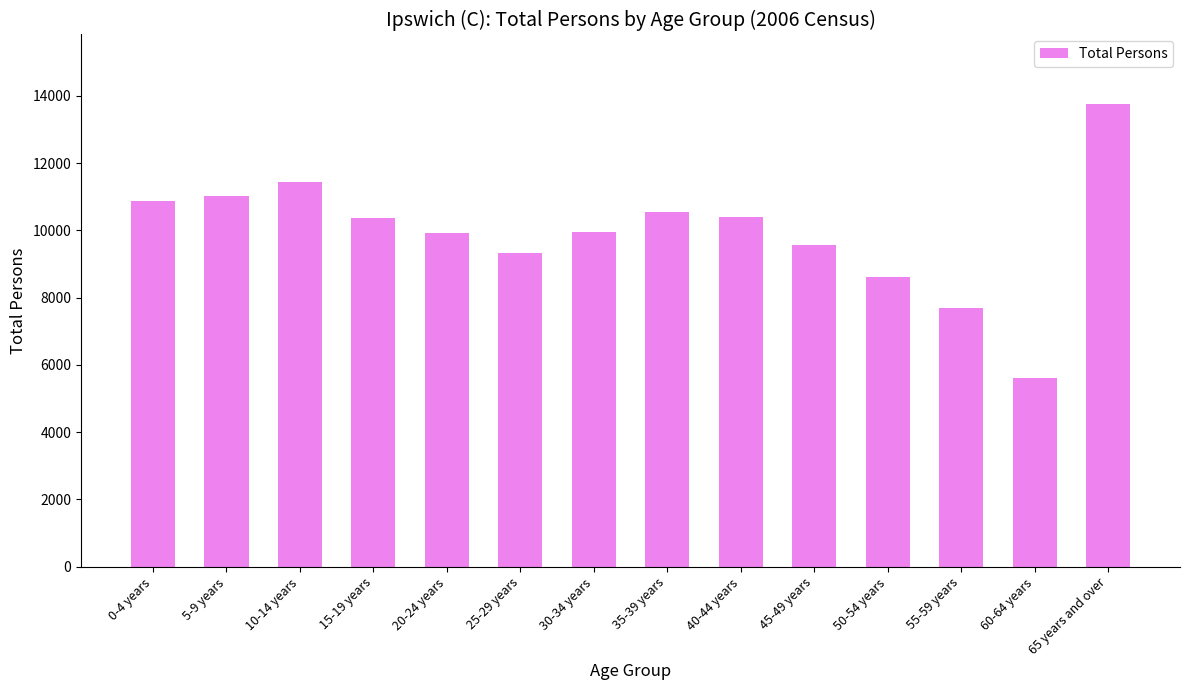

The value at 65 years and over is 13761. True or false?

True